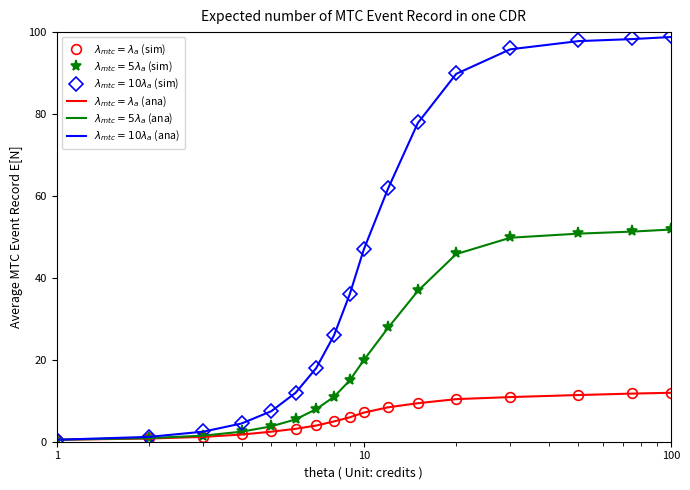

Reading left to right, extract all data points from this chart.

$\lambda_{mtc}=\lambda_a$ (sim): 0.5	0.8	1.2	1.8	2.5	3.2	4.0	5.0	6.0	7.2	8.5	9.5	10.5	11.0	11.5	11.8	12.0
$\lambda_{mtc}=5\lambda_a$ (sim): 0.5	0.9	1.5	2.5	3.8	5.5	8.0	11.0	15.0	20.0	28.0	37.0	46.0	50.0	51.0	51.5	52.0
$\lambda_{mtc}=10\lambda_a$ (sim): 0.5	1.2	2.5	4.5	7.5	12.0	18.0	26.0	36.0	47.0	62.0	78.0	90.0	96.0	98.0	98.5	99.0
$\lambda_{mtc}=\lambda_a$ (ana): 0.5	0.8	1.2	1.8	2.5	3.1	4.0	5.0	6.0	7.1	8.4	9.4	10.4	10.9	11.4	11.8	11.9
$\lambda_{mtc}=5\lambda_a$ (ana): 0.5	0.9	1.5	2.5	3.8	5.5	8.0	10.9	14.9	19.9	27.8	36.8	45.8	49.8	50.8	51.3	51.8
$\lambda_{mtc}=10\lambda_a$ (ana): 0.5	1.2	2.5	4.5	7.5	11.9	17.9	25.9	36.0	46.9	61.8	77.8	89.8	95.8	97.8	98.3	98.8